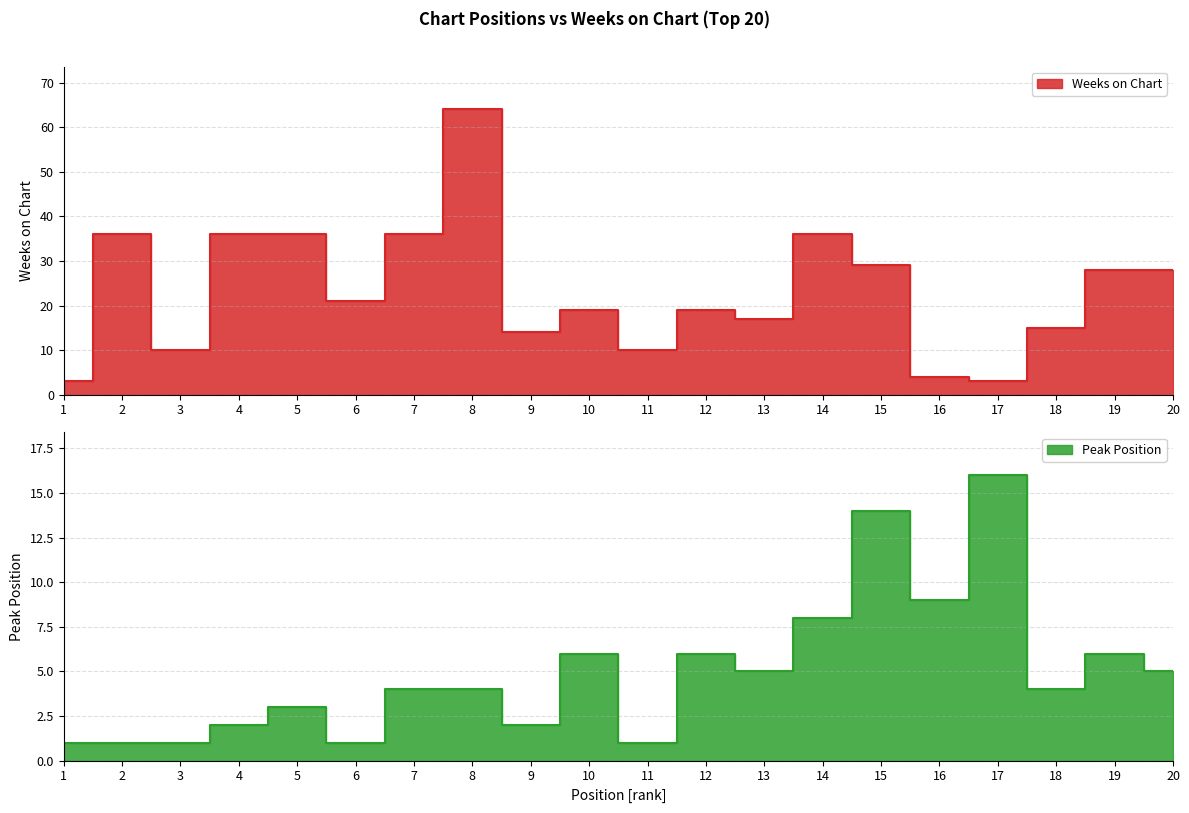

Rank the categories by Peak Position value from lowest to highest.

1, 2, 3, 6, 11, 4, 9, 5, 7, 8, 18, 13, 20, 10, 12, 19, 14, 16, 15, 17